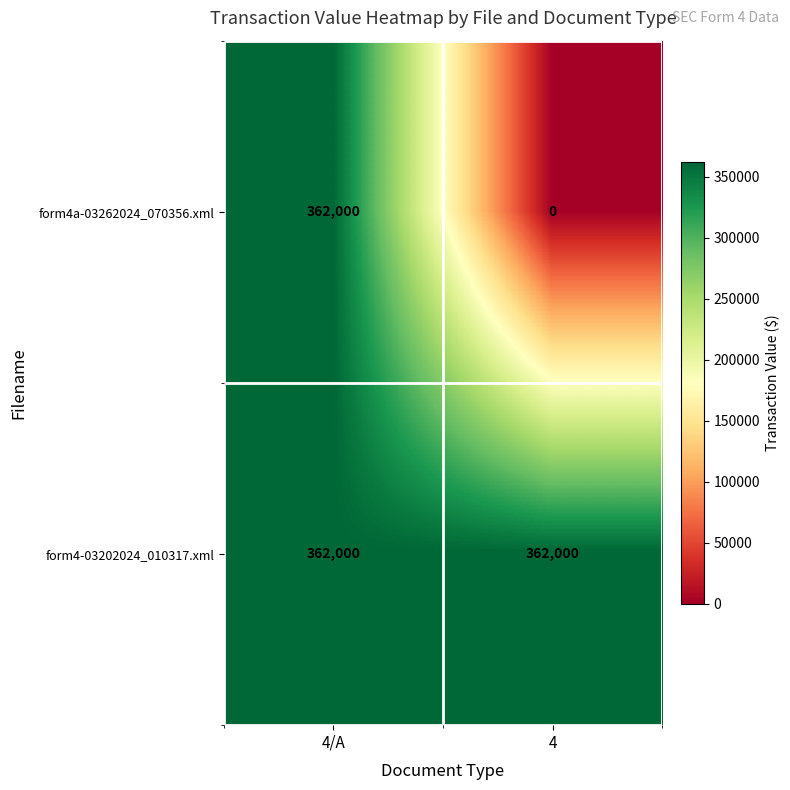

What is the sum of all form4a-03262024_070356.xml values?

362000